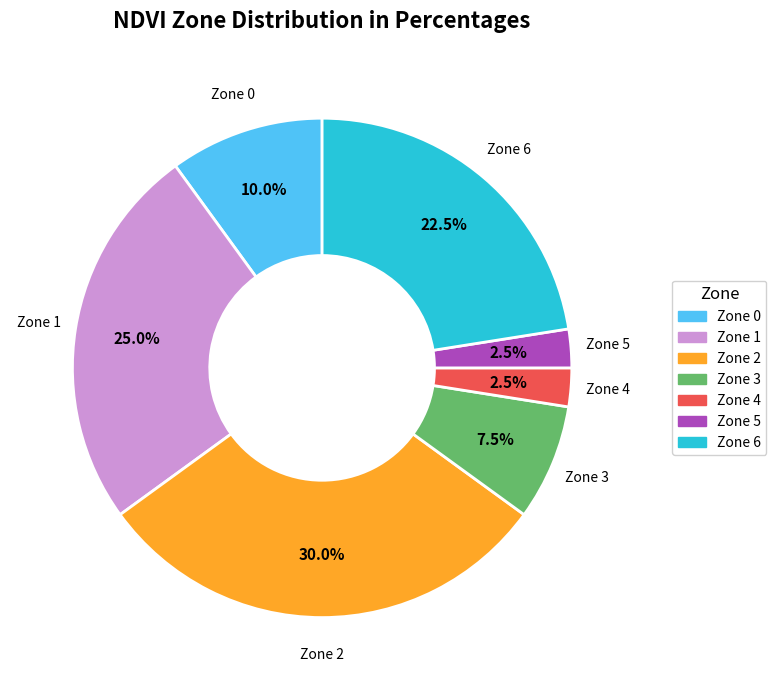

How much of the chart is everything except Zone 4?

97.5%